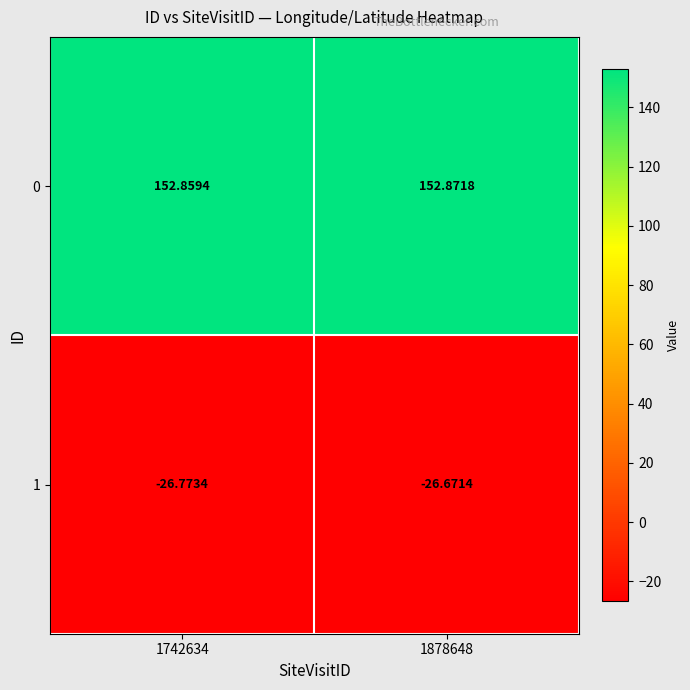

Which series has the largest total across all categories?

0